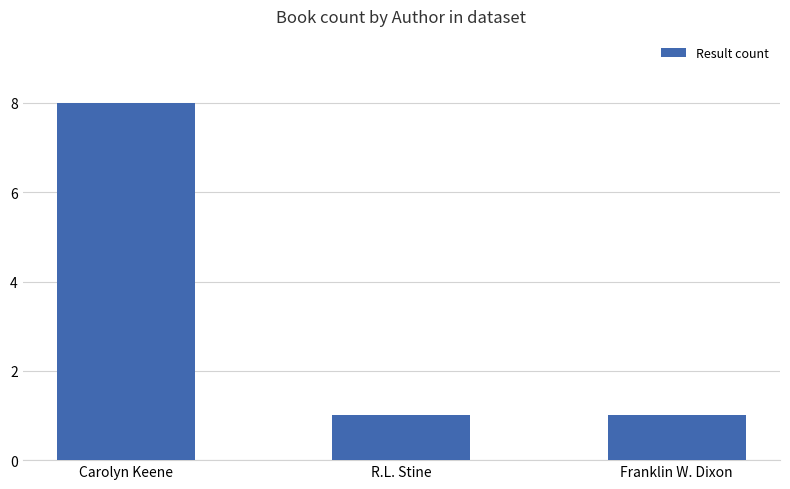

What is the sum of all values?

10